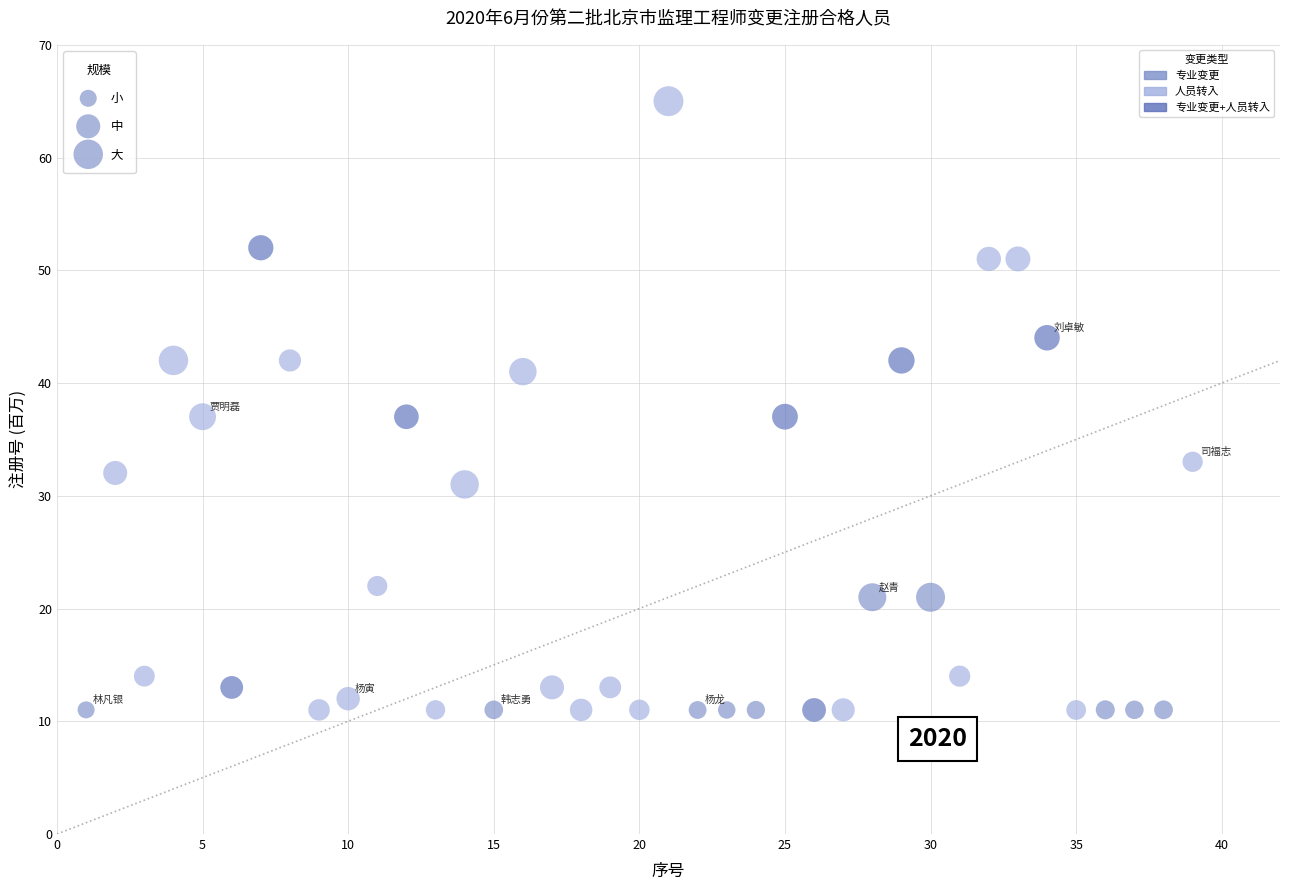

What is the range of Y values (max minus min)?

54.0